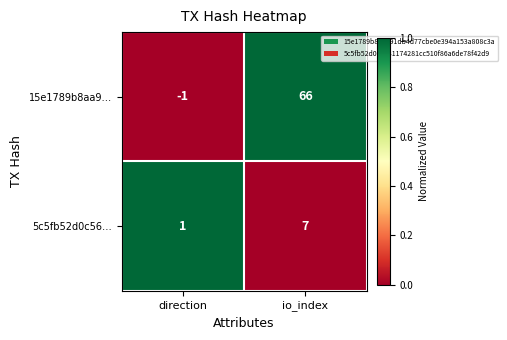

Which series has the largest total across all categories?

15e1789b8aa9…